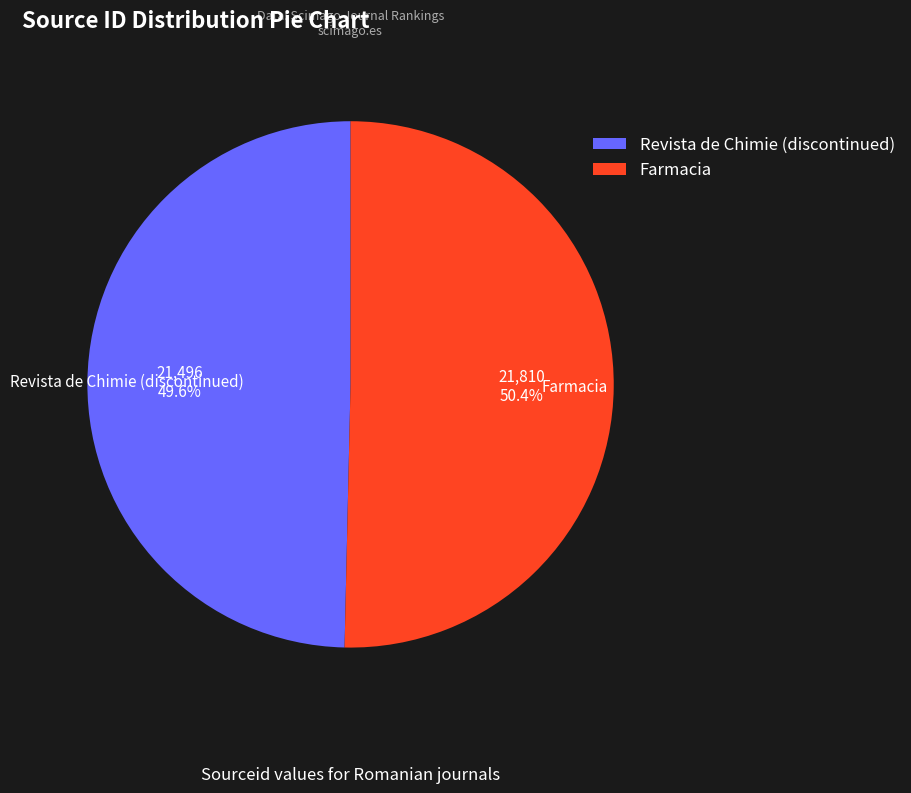

What is the smallest slice in the pie chart?

Revista de Chimie (discontinued)